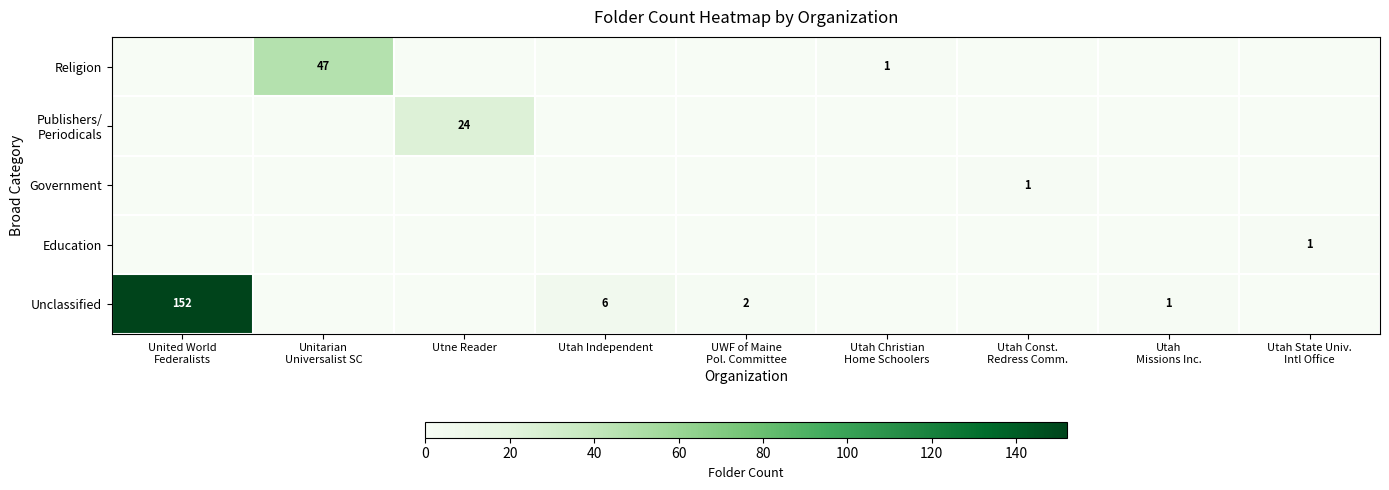

Which label corresponds to the largest value in the chart?

United World
Federalists